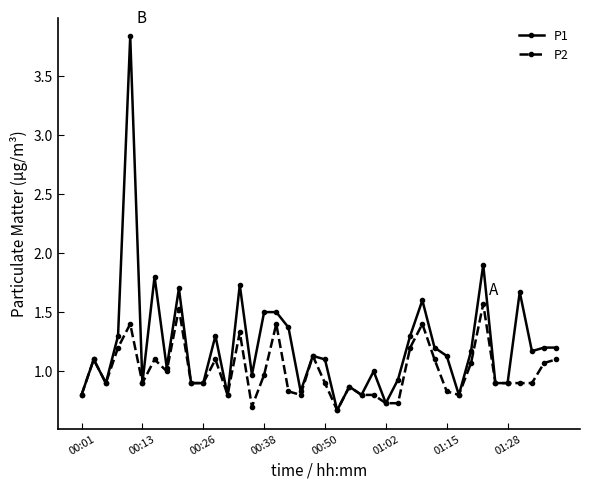

True or false: P2 has more than 0 interior local peaks.

True